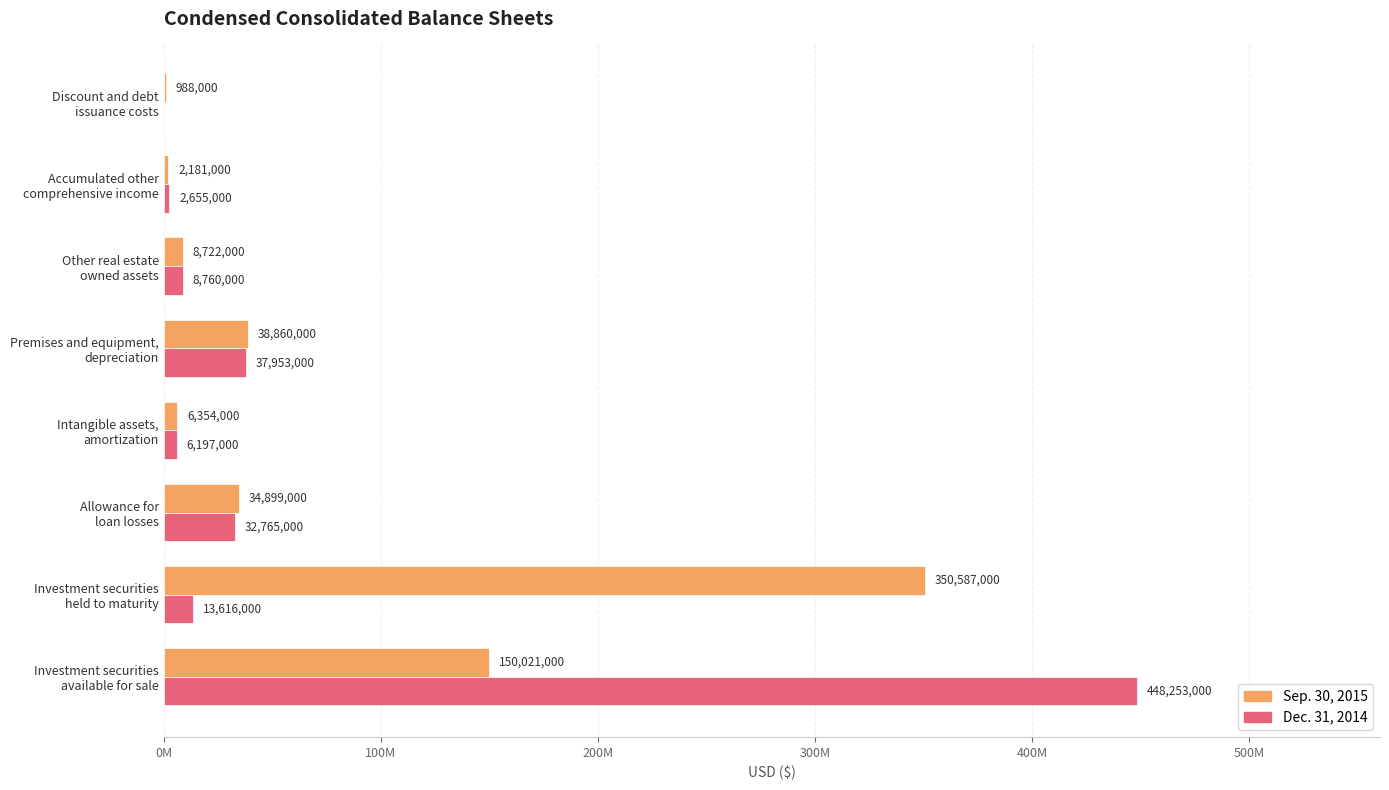

What are all the series names shown in the legend?

Sep. 30, 2015, Dec. 31, 2014